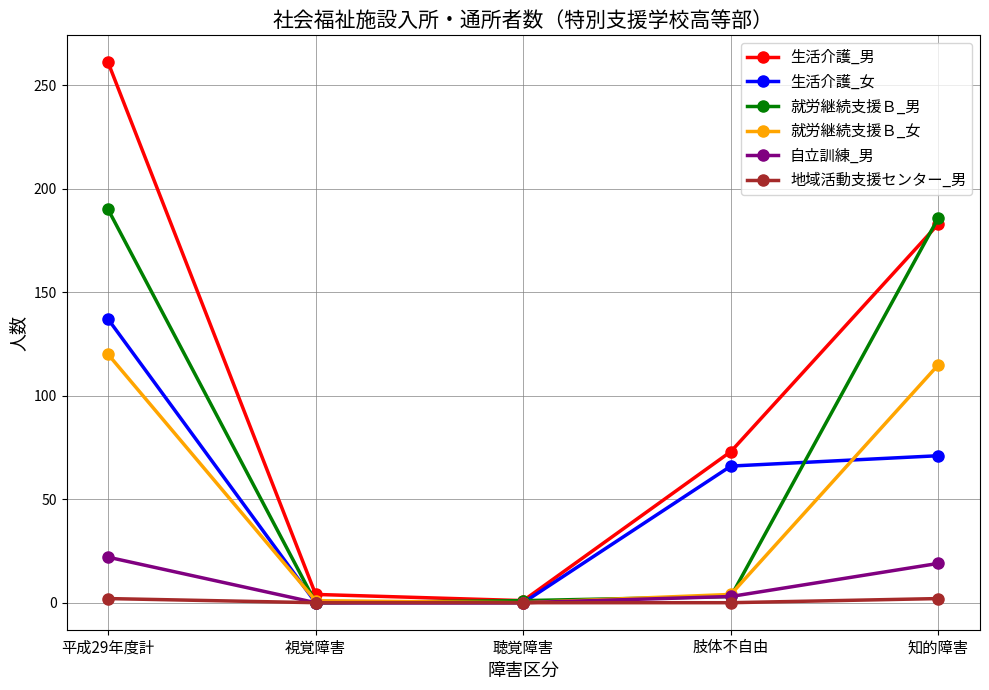

What is the spread (max minus min) of values at 肢体不自由?

73